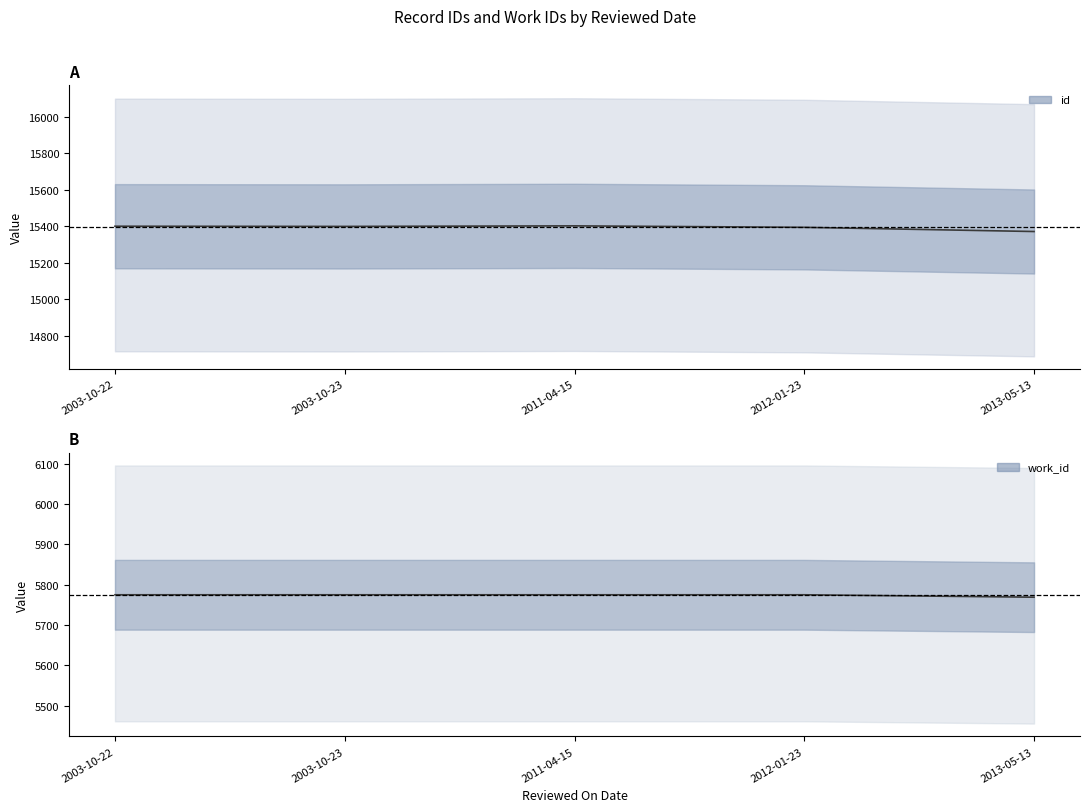

What is the label of the 4th point from the left?

2012-01-23